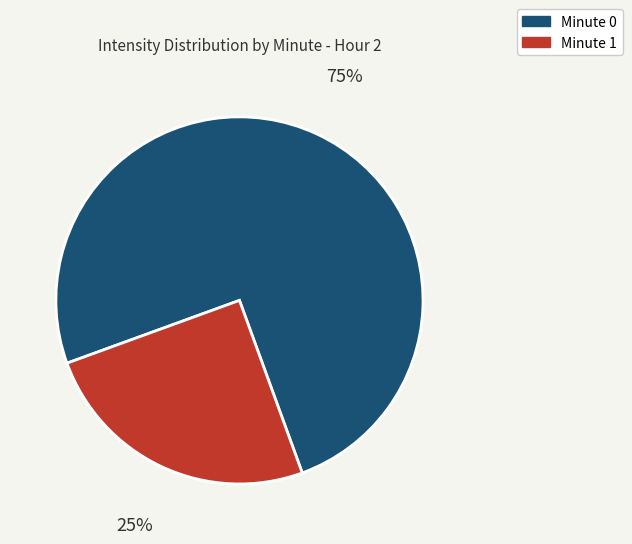

To the nearest percent, what is the average slice percentage?

50%